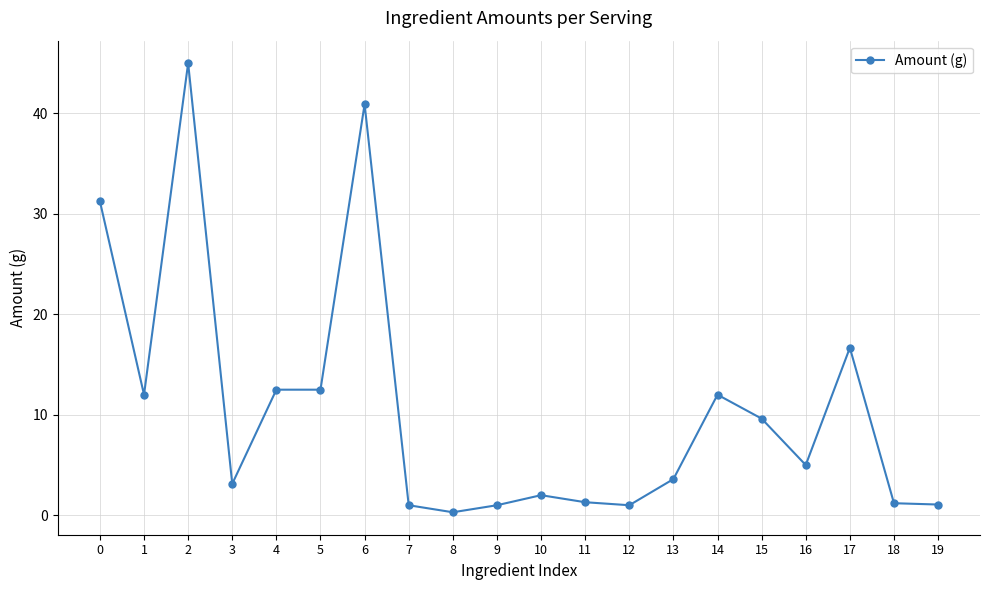

Where is the data nearest to the value 22?

17